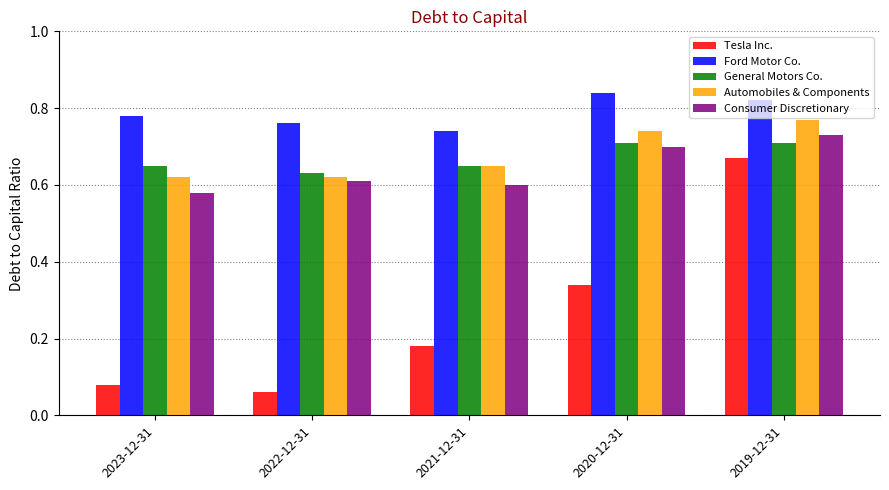

Is it true that General Motors Co. equals 0.1 at 2023-12-31?

False